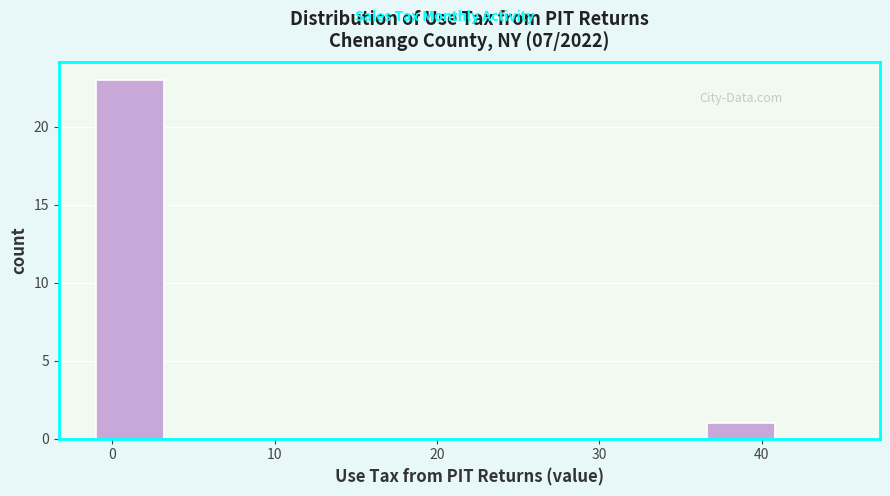

What is the height of the bar covering 37 to 41 on the x-axis? Neither the bar edges nor the heights are printed on the chart, so give them approximately, as read against the axes.

1